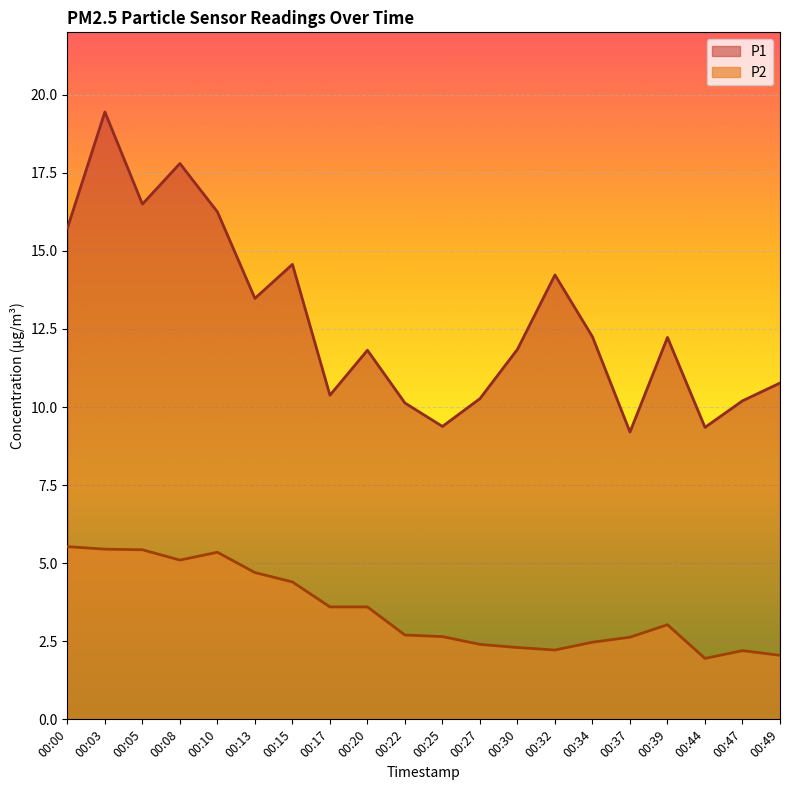

At how many categories does at least one series exceed 3?

20